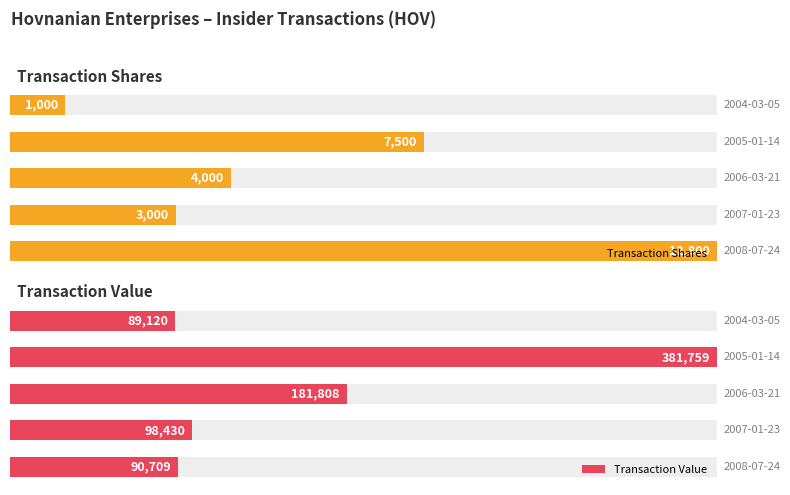

Is it true that Transaction Shares equals 35.1 at 3?

False